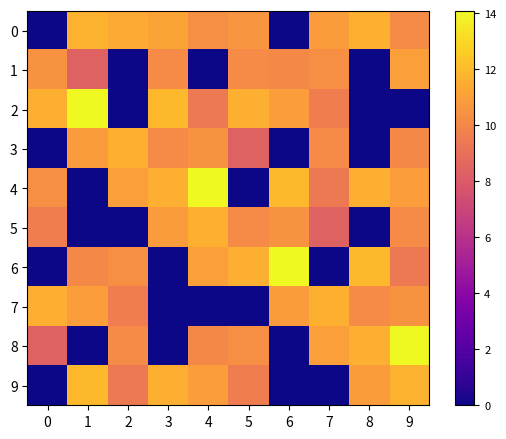

Reading left to right, transcribe all the data shown in this chart.

0: 0=0.0	1=11.7	2=11.4	3=11.2	4=10.3	5=10.6	6=0.0	7=10.8	8=11.6	9=10.2
1: 0=10.5	1=8.4	2=0.0	3=10.2	4=0.0	5=10.2	6=10.1	7=10.3	8=0.0	9=11.0
2: 0=11.6	1=14.1	2=0.0	3=12.0	4=9.4	5=11.6	6=10.9	7=9.6	8=0.0	9=0.0
3: 0=0.0	1=10.8	2=11.6	3=10.2	4=10.5	5=8.4	6=0.0	7=10.2	8=0.0	9=10.1
4: 0=10.3	1=0.0	2=11.0	3=11.6	4=14.1	5=0.0	6=12.0	7=9.4	8=11.6	9=10.9
5: 0=9.6	1=0.0	2=0.0	3=10.8	4=11.6	5=10.2	6=10.5	7=8.4	8=0.0	9=10.2
6: 0=0.0	1=10.1	2=10.3	3=0.0	4=11.0	5=11.6	6=14.1	7=0.0	8=12.0	9=9.4
7: 0=11.6	1=10.9	2=9.6	3=0.0	4=0.0	5=0.0	6=10.8	7=11.6	8=10.2	9=10.5
8: 0=8.4	1=0.0	2=10.2	3=0.0	4=10.1	5=10.3	6=0.0	7=11.0	8=11.6	9=14.1
9: 0=0.0	1=12.0	2=9.4	3=11.6	4=10.9	5=9.6	6=0.0	7=0.0	8=10.8	9=11.7